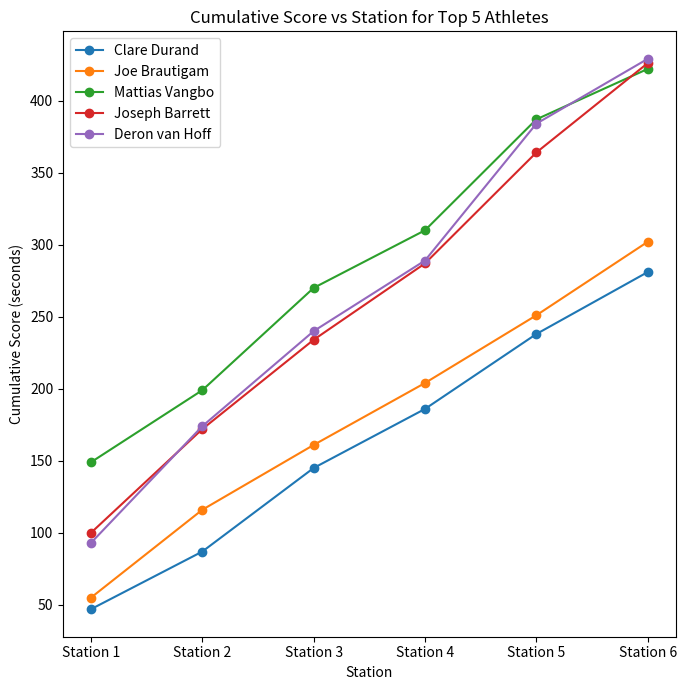

The Deron van Hoff series shows 257 at Station 6. True or false?

False